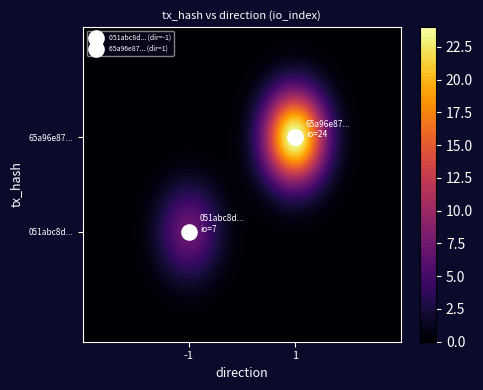

Between direction and io_index, which series saw the biggest shift?

65a96e875c1a16d370cd9059808aa12128eb8b7